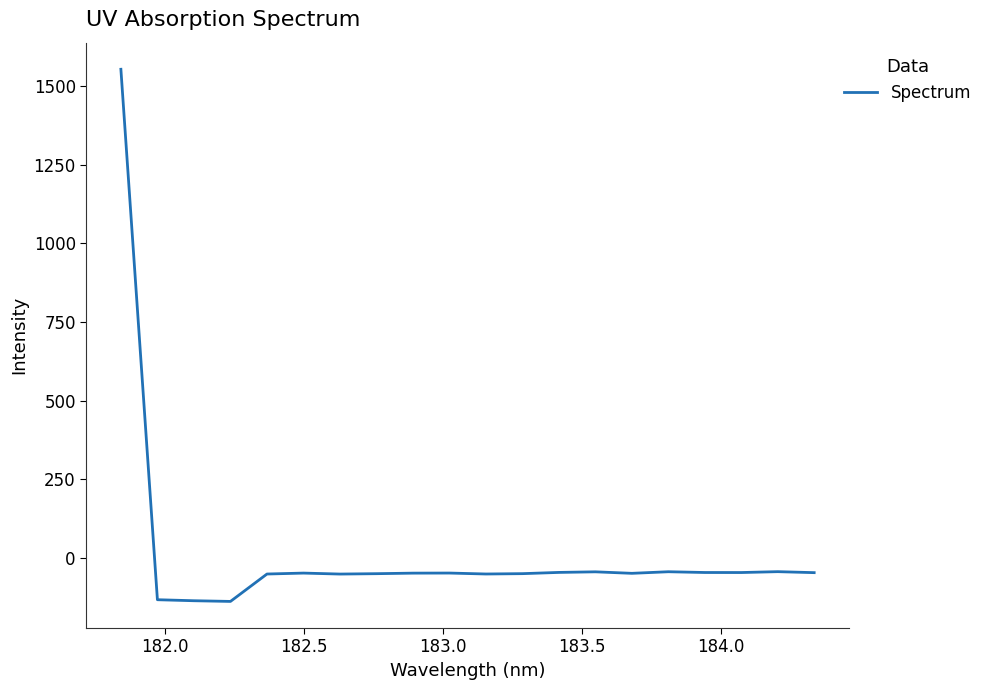

What is the difference between the maximum and minimum values?

1694.0